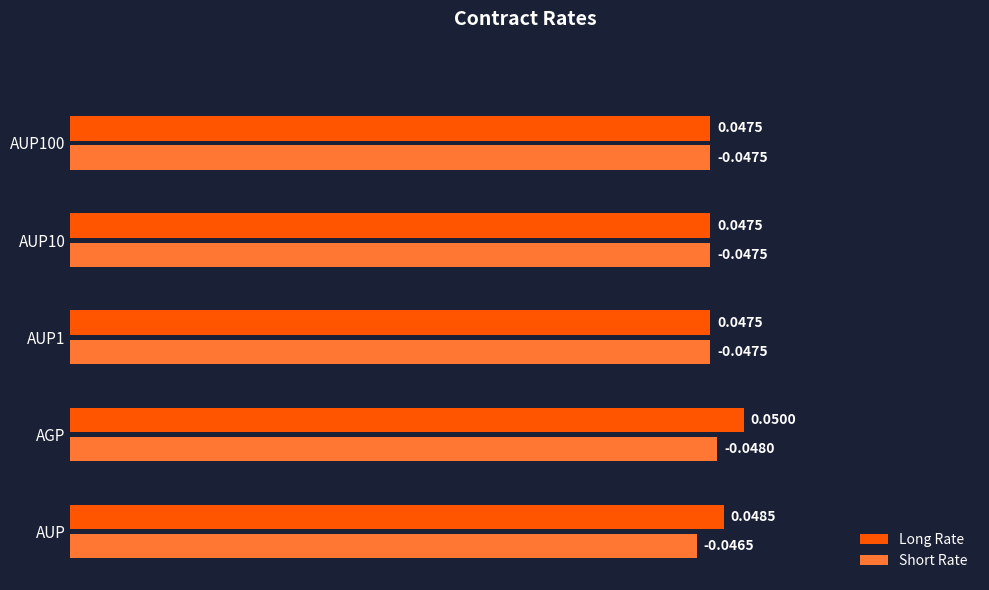

Where is Short Rate nearest to the value 0?

AUP